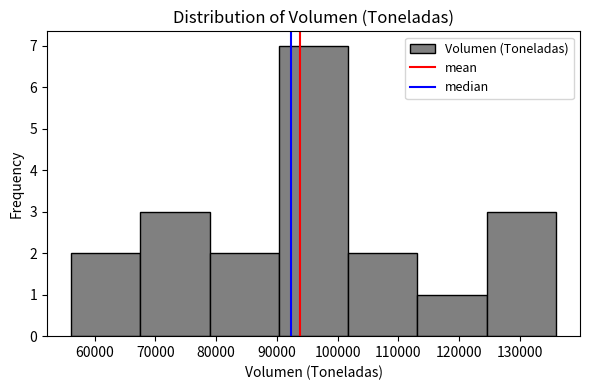

Which range on the x-axis has the tallest bar?

90000 to 102000